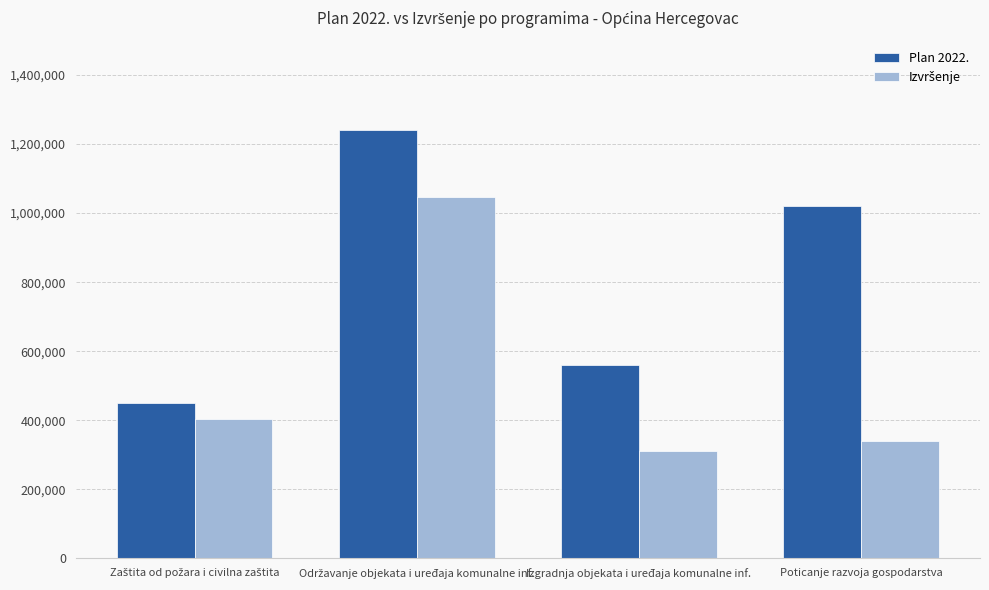

How many bars are there in total?

8